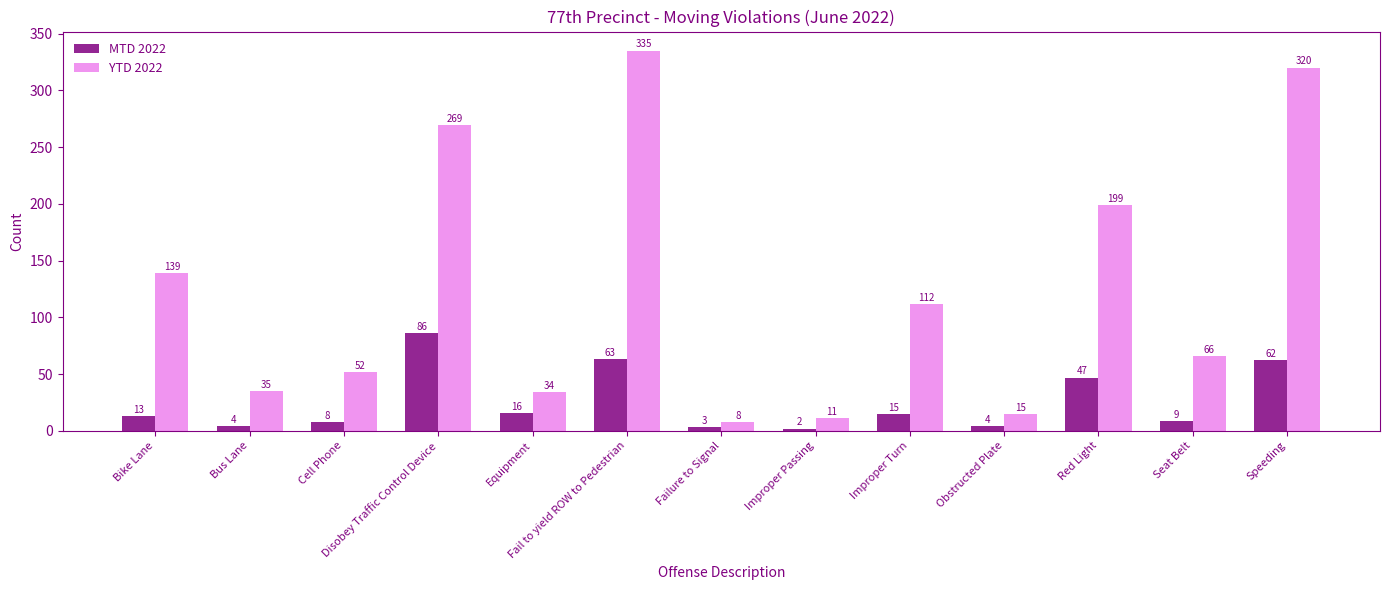

What is the difference between the second highest and minimum values in the MTD 2022 series?

61